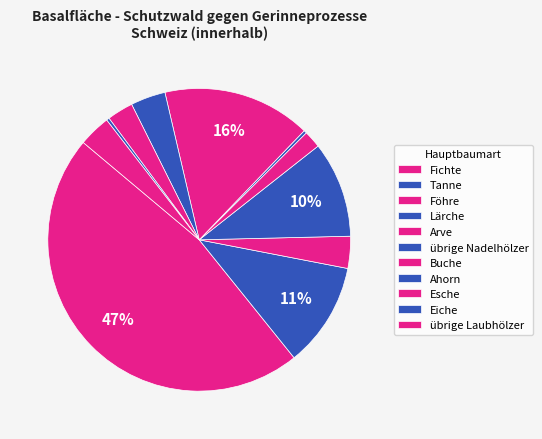

To the nearest percent, what is the difference between the übrige Nadelhölzer and Lärche slice percentages?

10%